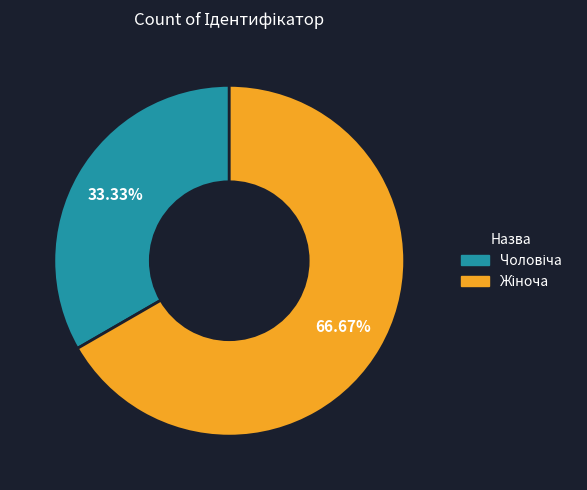

Does any single category account for the majority?

Yes